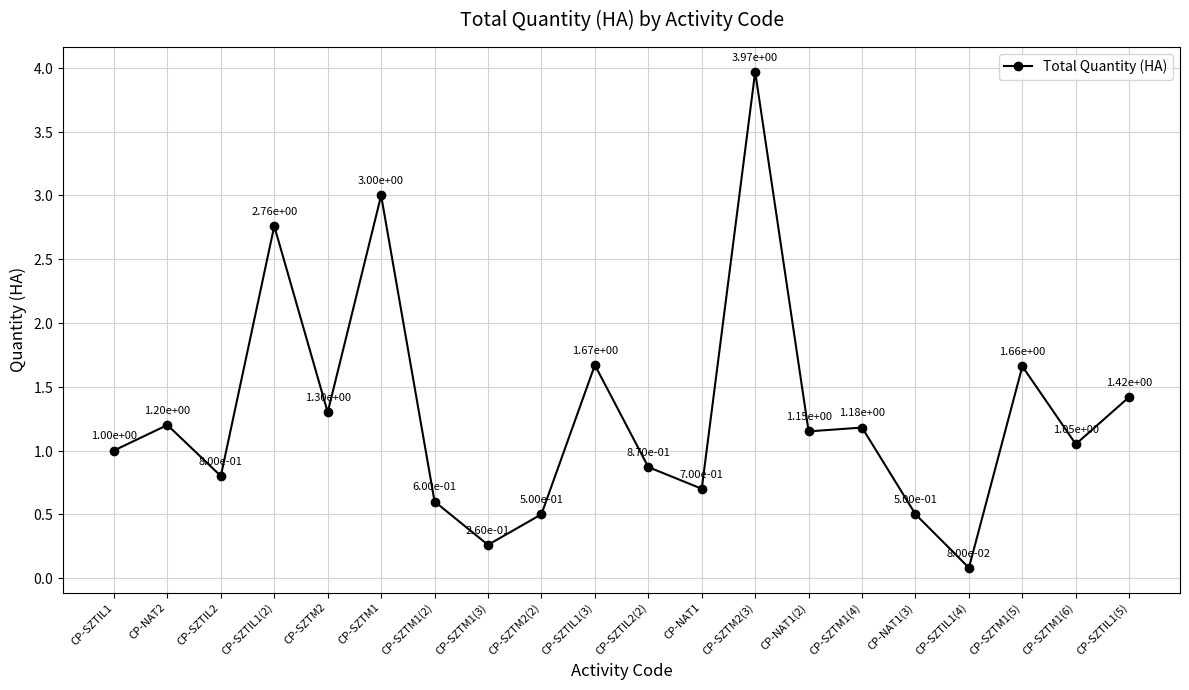

Which category has the lowest value across all series?

CP-SZTIL1(4)